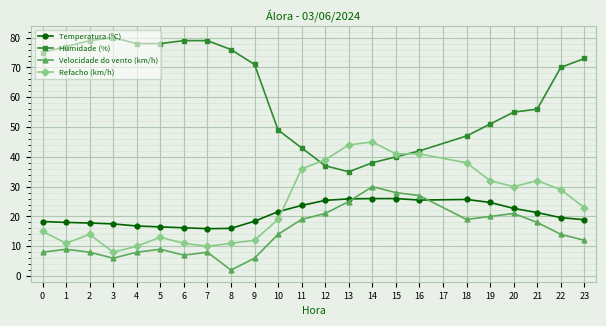

What is the value of the Velocidade do vento (km/h) point at the 8th from the left?

8.0